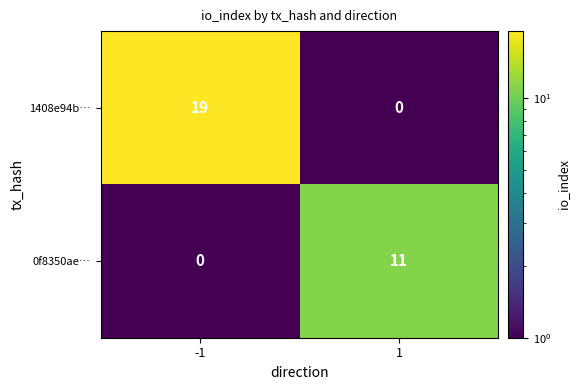

What is the greatest value displayed?

19